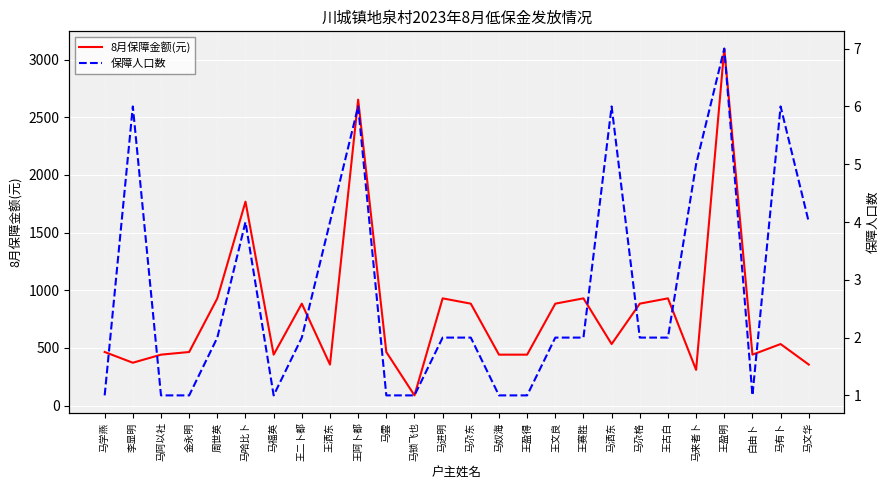

How many values in the 8月保障金额(元) series are below 534?

13